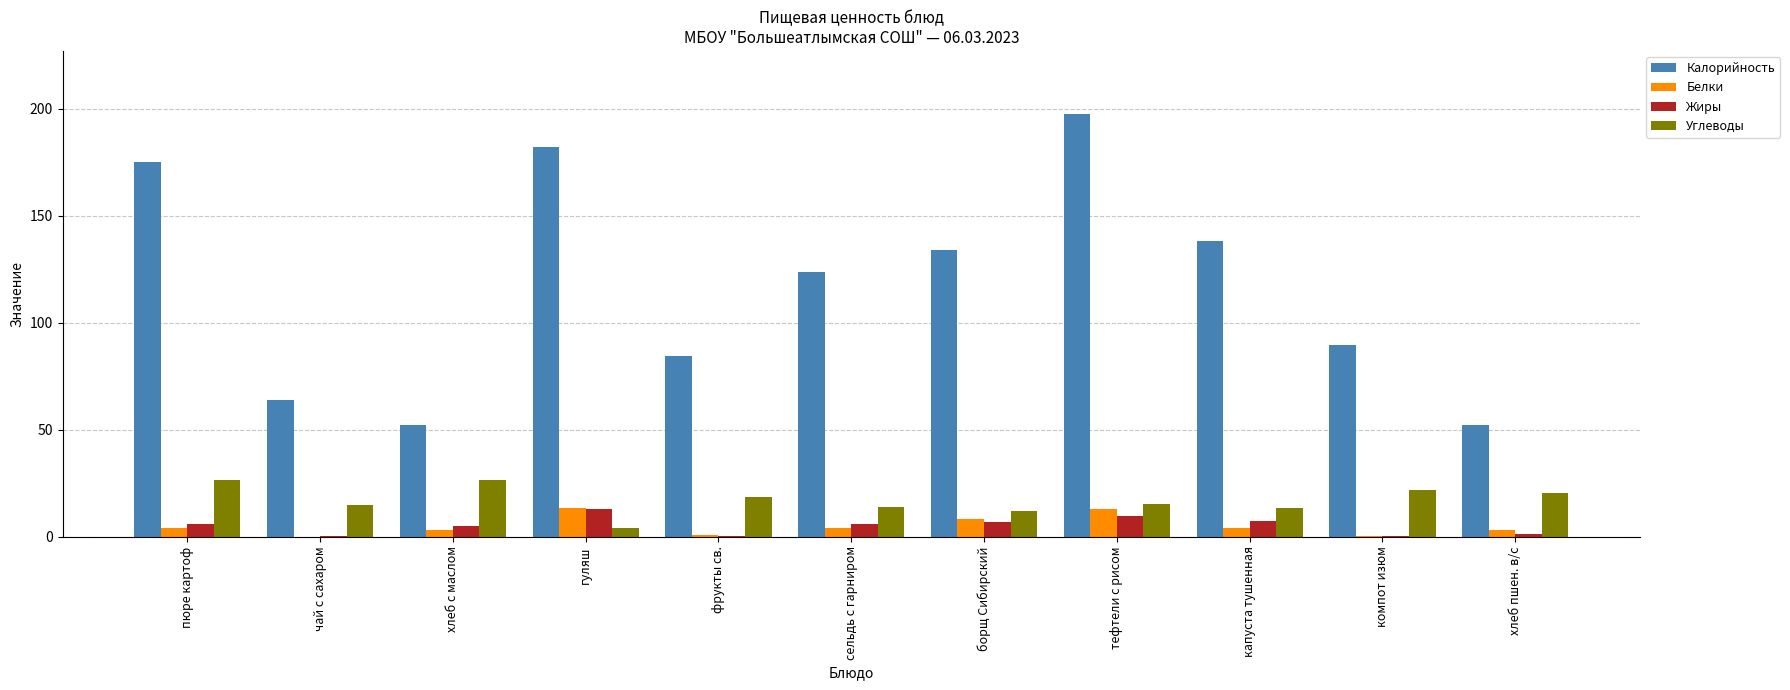

The value of Углеводы at сельдь с гарниром is 13.9. True or false?

True